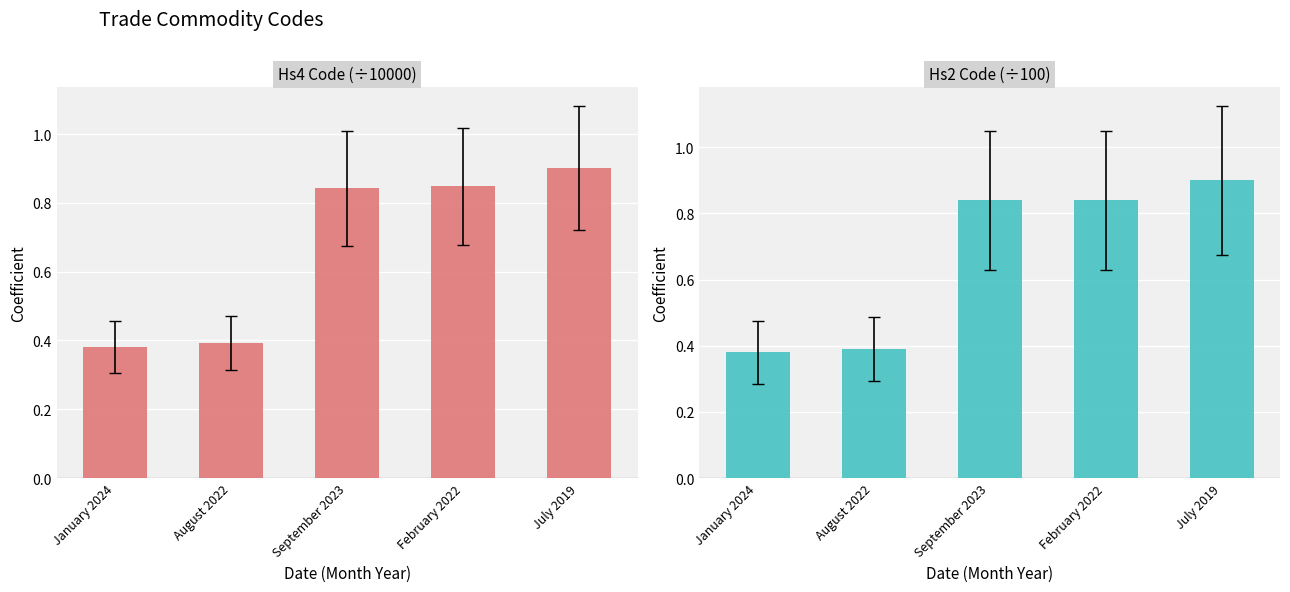

What is the lowest value of the Hs4Code series?

0.4